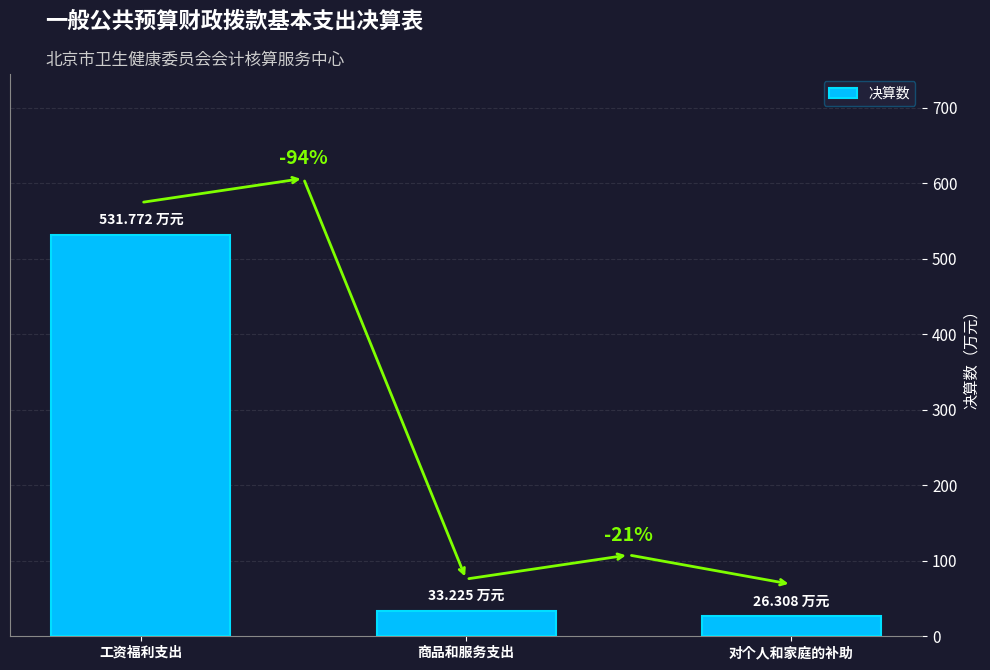

Reading left to right, transcribe all the data shown in this chart.

工资福利支出=531.8	商品和服务支出=33.2	对个人和家庭的补助=26.3